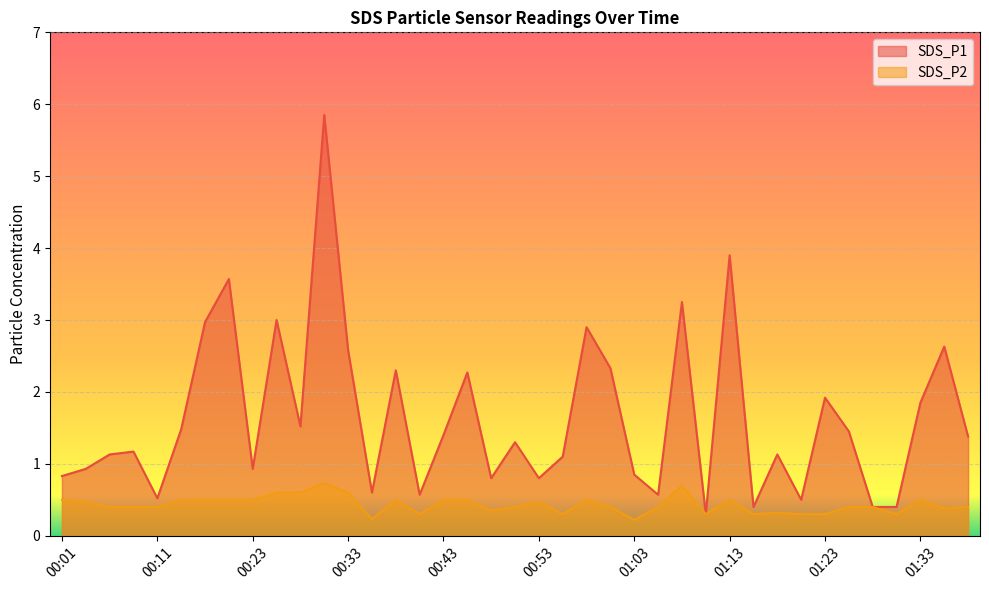

What is the value of the SDS_P2 point at the 28th from the left?

0.3